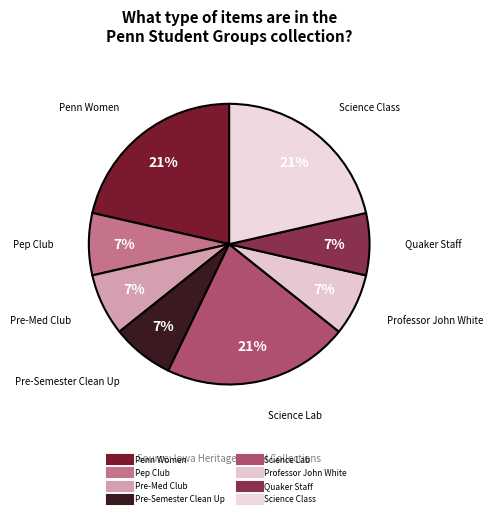

To the nearest percent, what portion does Professor John White represent?

7%